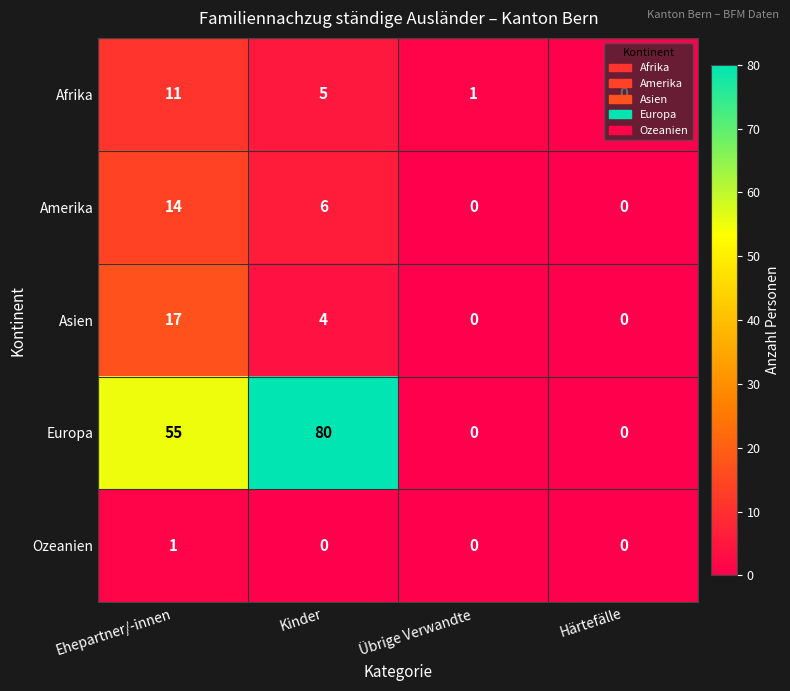

Rank the series by their maximum value, from highest to lowest.

Europa, Asien, Amerika, Afrika, Ozeanien